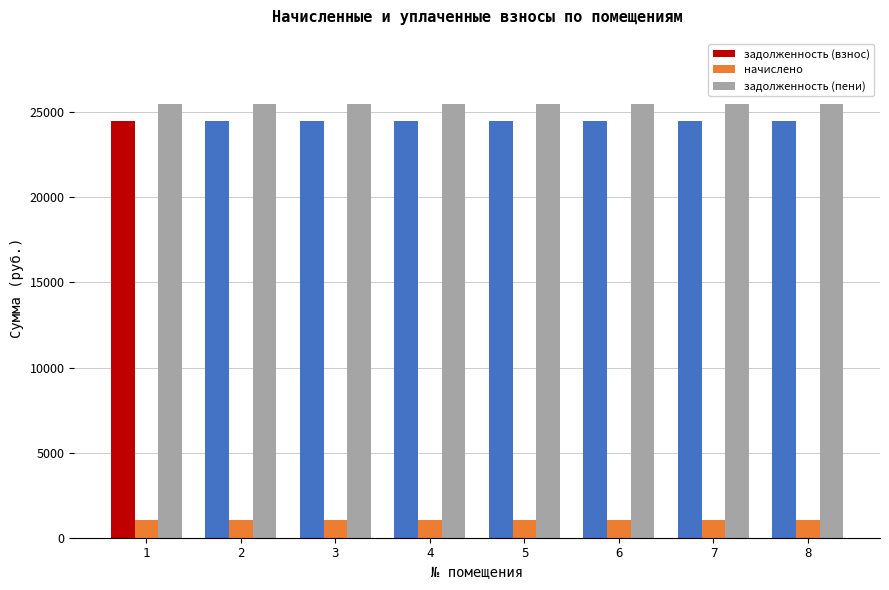

Count the number of categories in the chart.

8